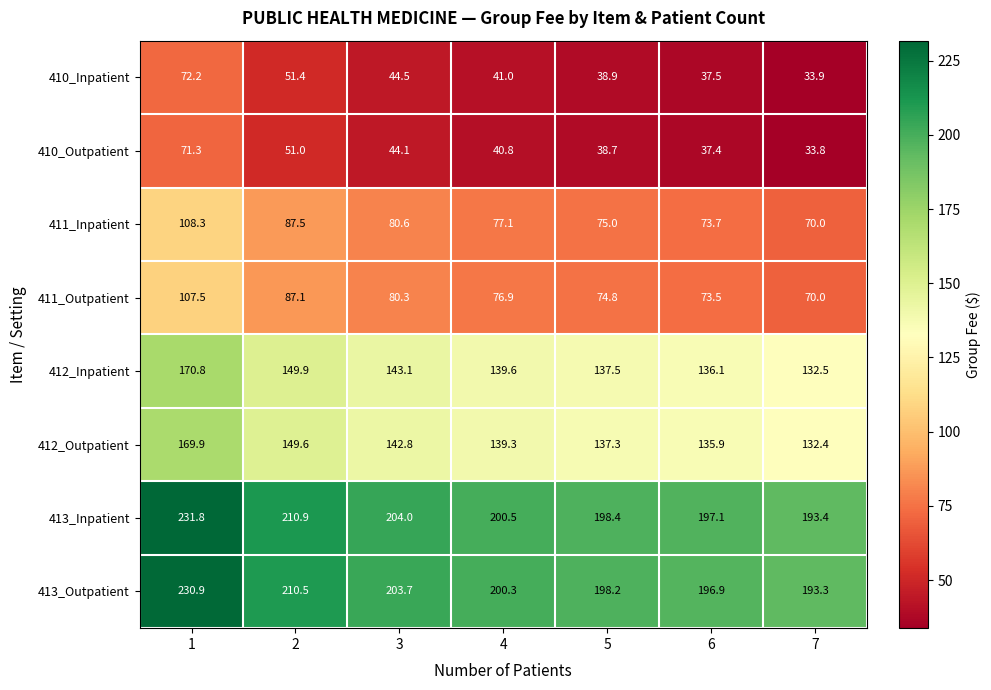

Which category has the lowest value across all series?

7